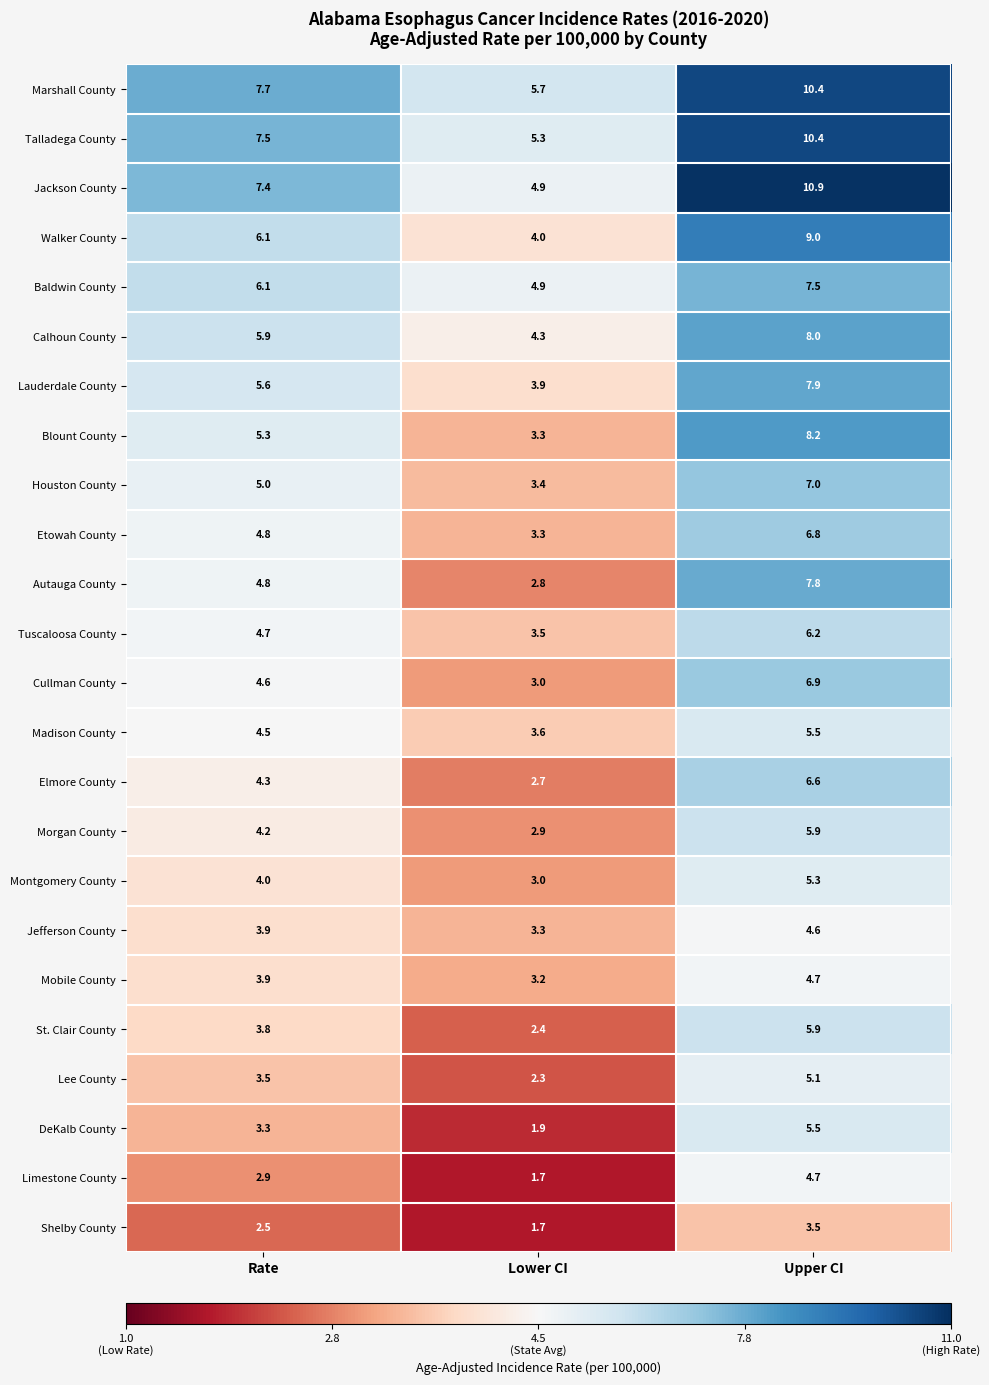

Where is Limestone County nearest to the value 3?

Rate